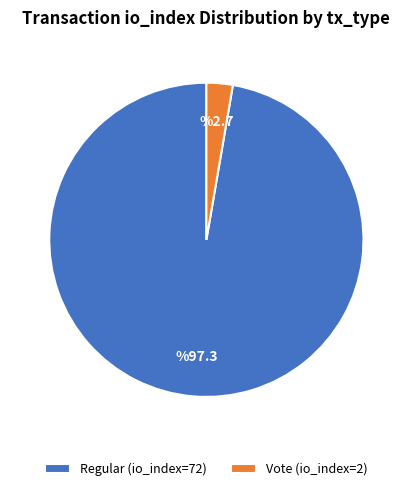

Count the number of slices in the pie.

2